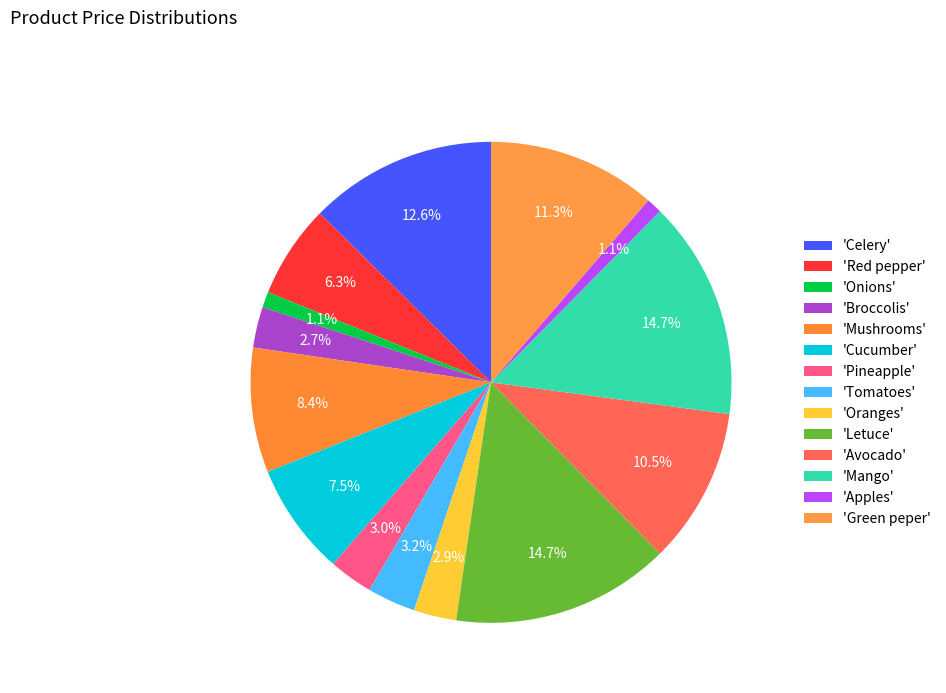

To the nearest percent, what is the difference between the largest and smallest slice percentages?

14%